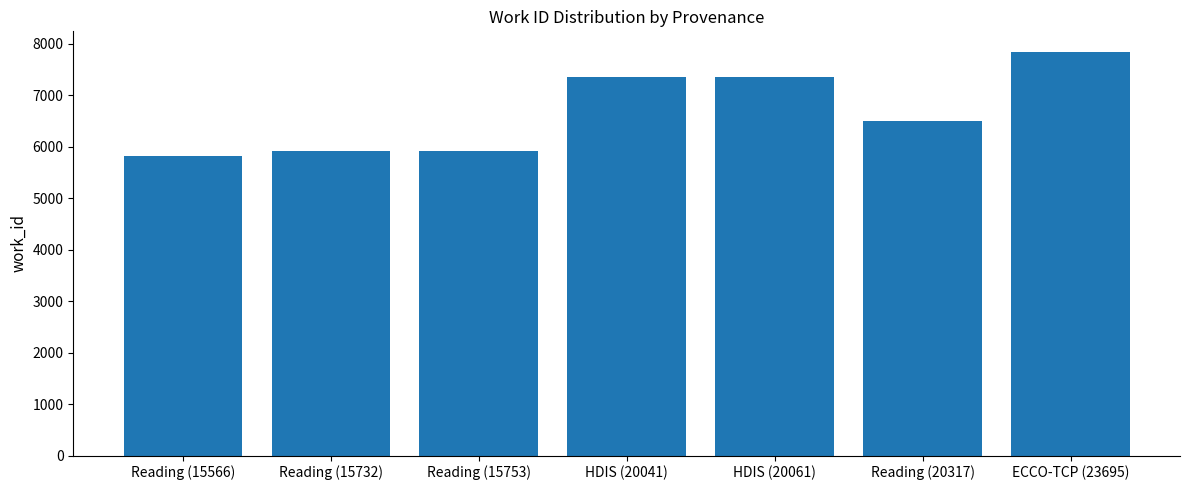

What is the ratio of the value at ECCO-TCP (23695) to the value at Reading (20317)?

1.2